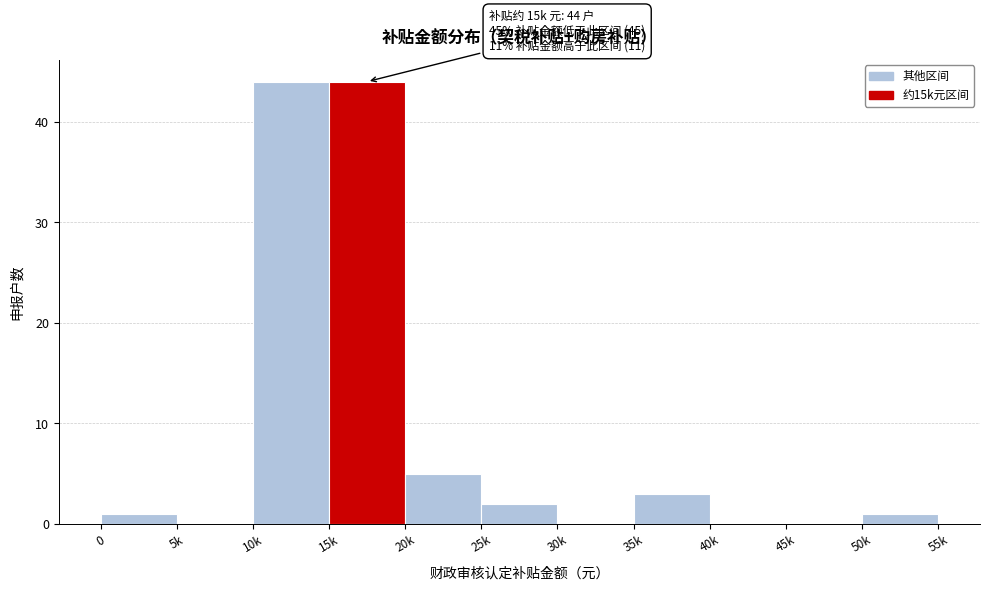

Reading left to right, extract all data points from this chart.

0=1	5k=0	10k=44	15k=44	20k=5	25k=2	30k=0	35k=3	40k=0	45k=0	50k=1